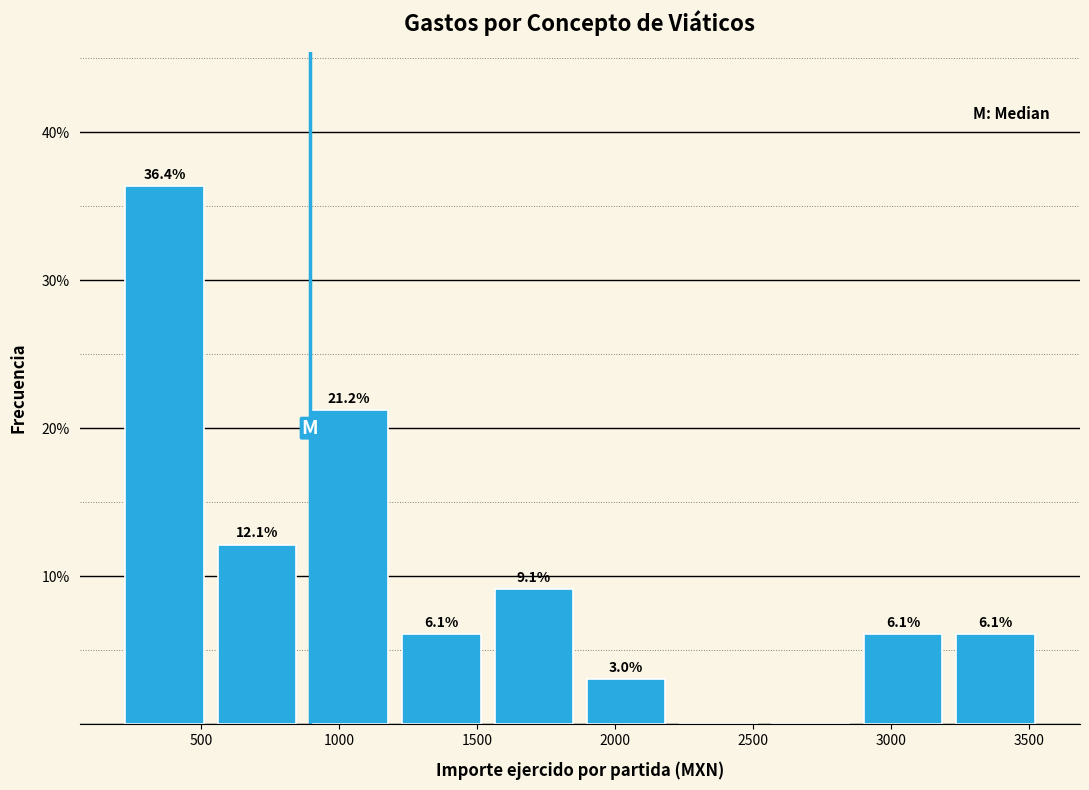

Over which range of the x-axis is the bar tallest?

200 to 550